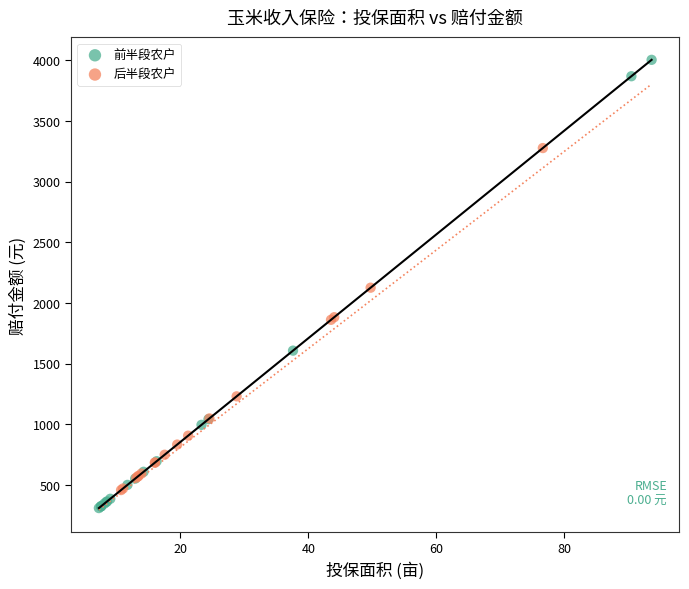

Which series has the largest Y range (max minus min)?

前半段农户